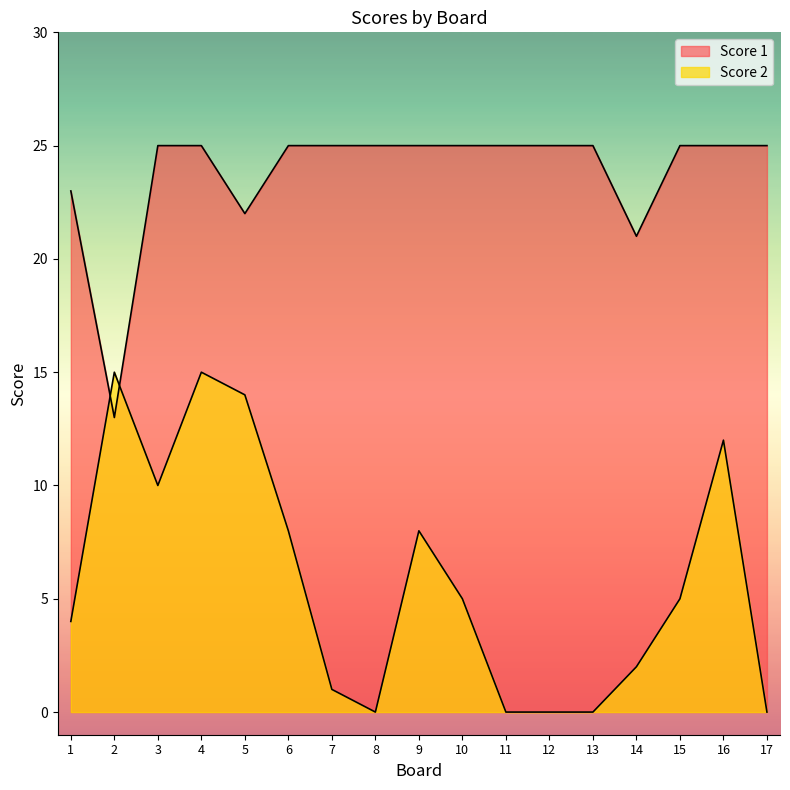

At how many categories does at least one series exceed 8?

17